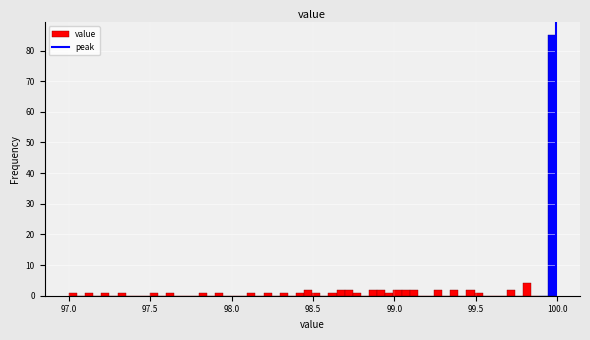

Around what value on the x-axis is the tallest bar? Give the approximate position of its centre, as read against the axis.

99.95